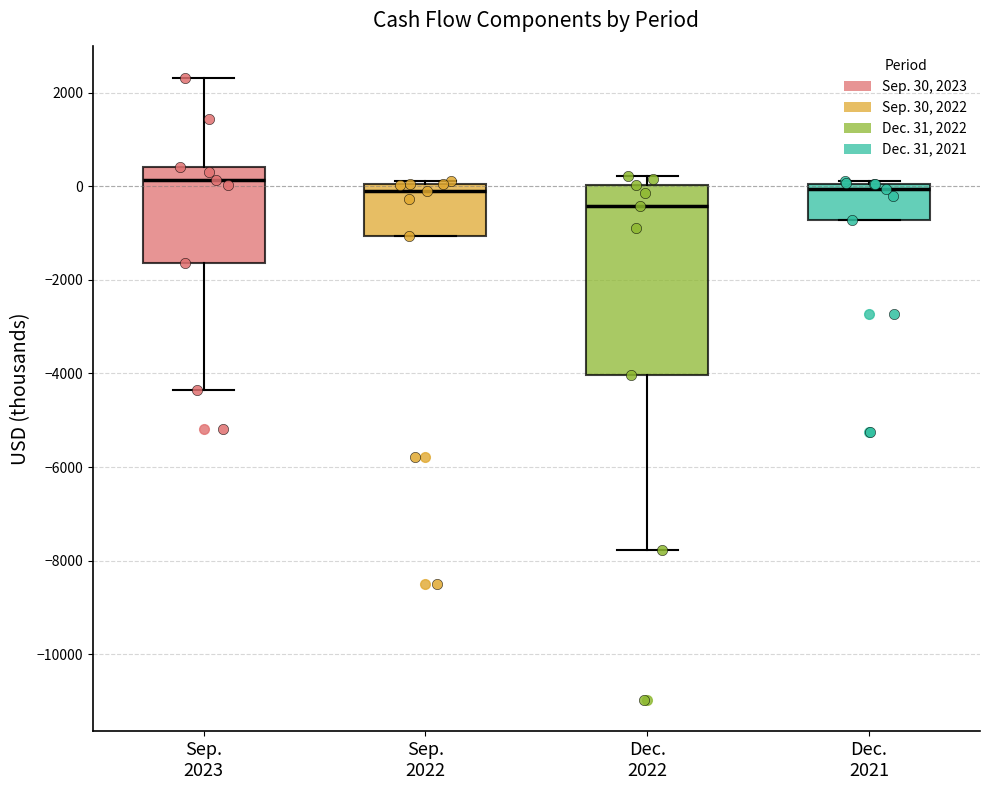

Reading left to right, transcribe this box plot: for each box, give where its median line is, the range the box spans, and where its two whiskers end, as read against the y-axis. The values are not printed on the chart, so give them approximately, as read against the axis.

Sep. 2023: median 200, box -1600 to 400, whiskers -4400 to 2400
Sep. 2022: median -200, box -1000 to 0, whiskers -1000 to 200
Dec. 2022: median -400, box -4000 to 0, whiskers -7800 to 200
Dec. 2021: median 0 (just below the box's upper edge), box -800 to 0, whiskers -800 to 200